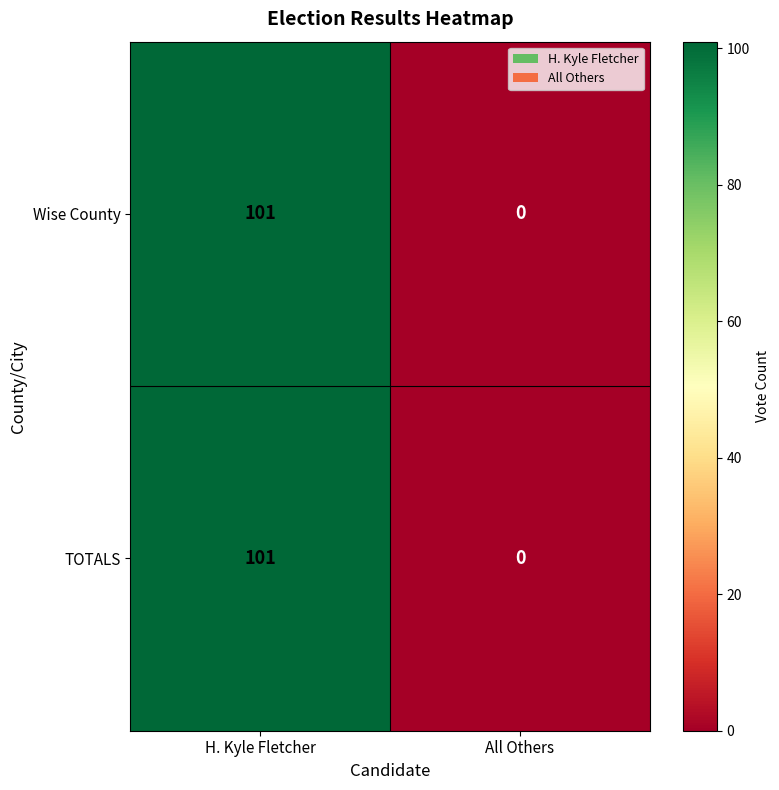

What is the difference between the maximum and minimum values in the TOTALS series?

101